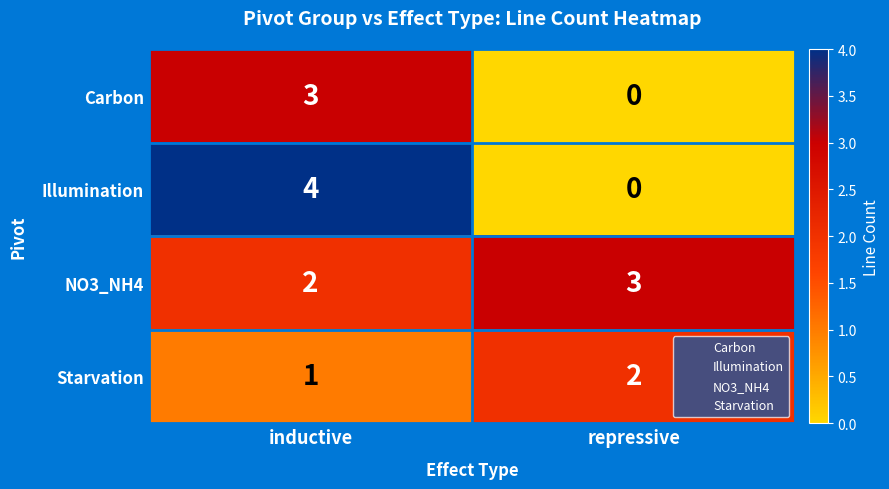

The Carbon series shows -1 at repressive. True or false?

False